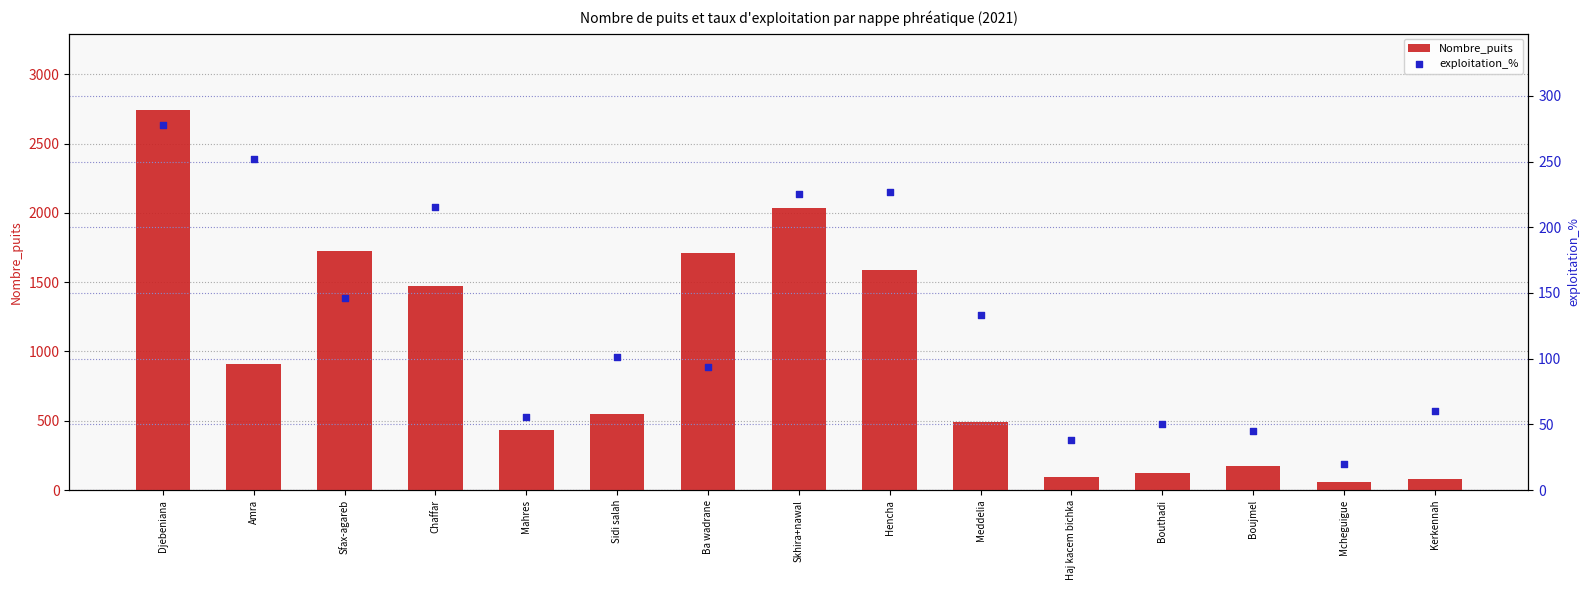

Which series has the largest Y range (max minus min)?

Nombre_puits